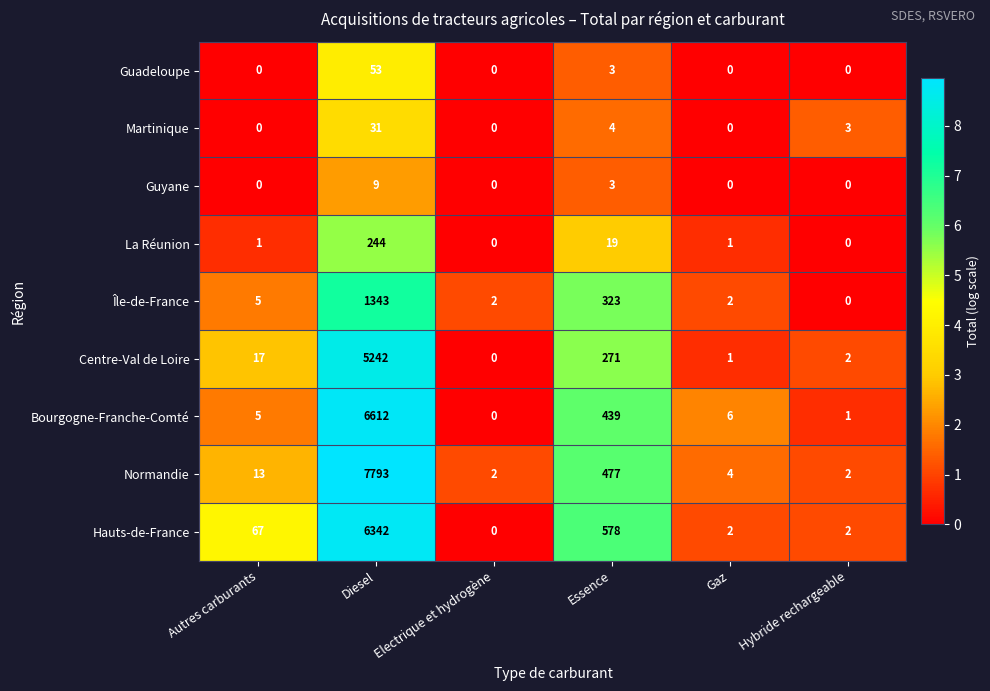

At which category does the chart reach its peak across all series?

Diesel